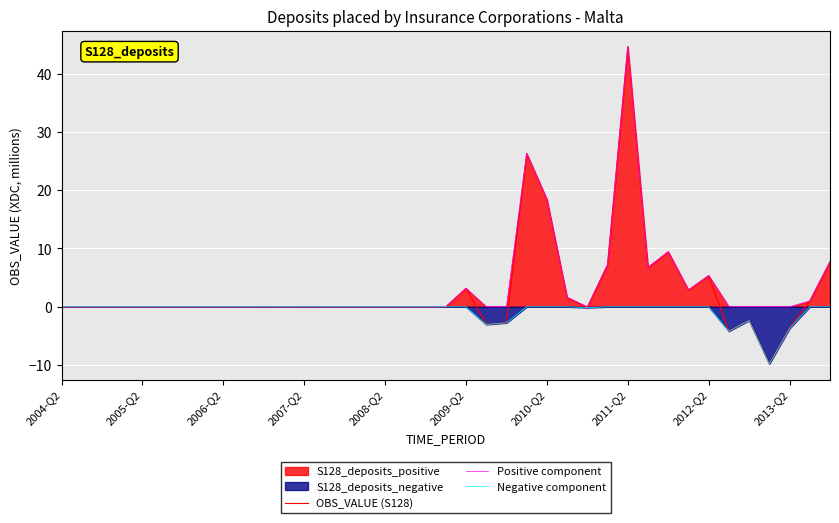

Which series has the largest total across all categories?

Positive component